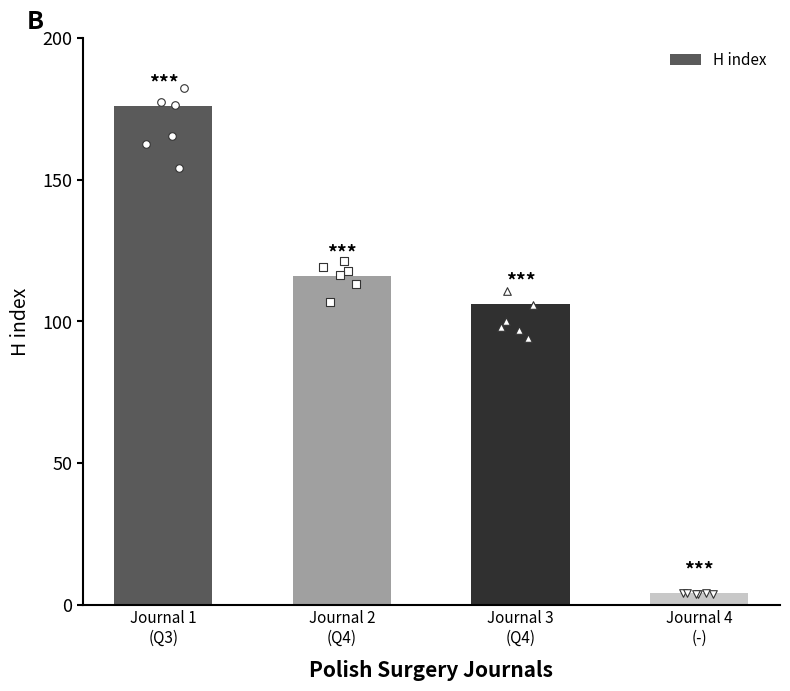

What is the ratio of the value at Journal 3
(Q4) to the value at Journal 1
(Q3)?

0.6